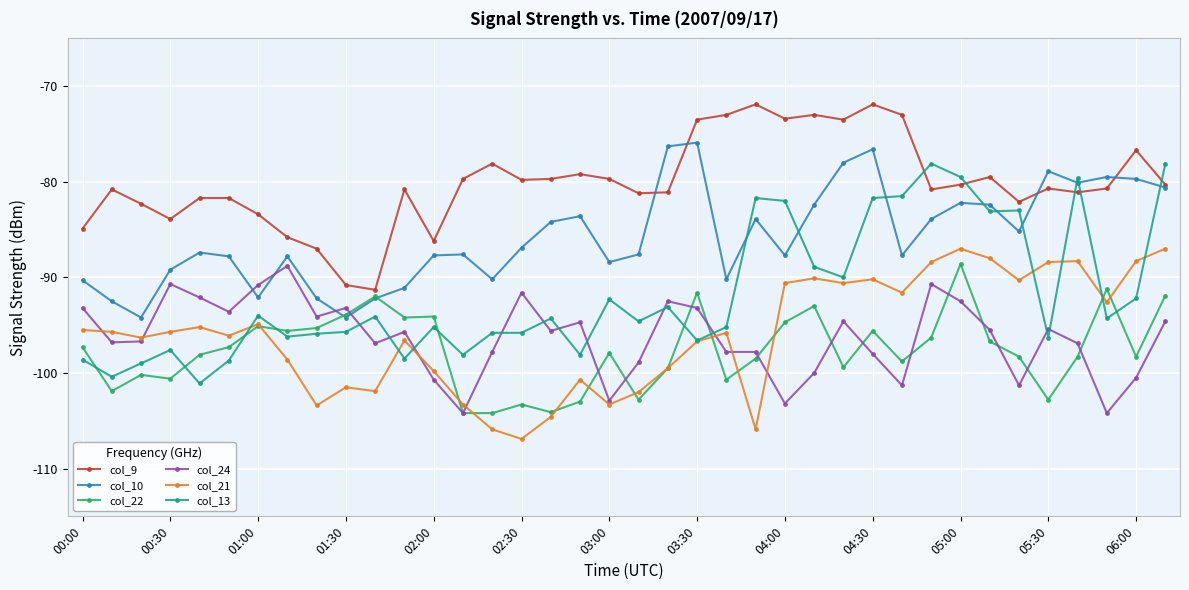

What is the minimum value shown in the chart?

-106.9